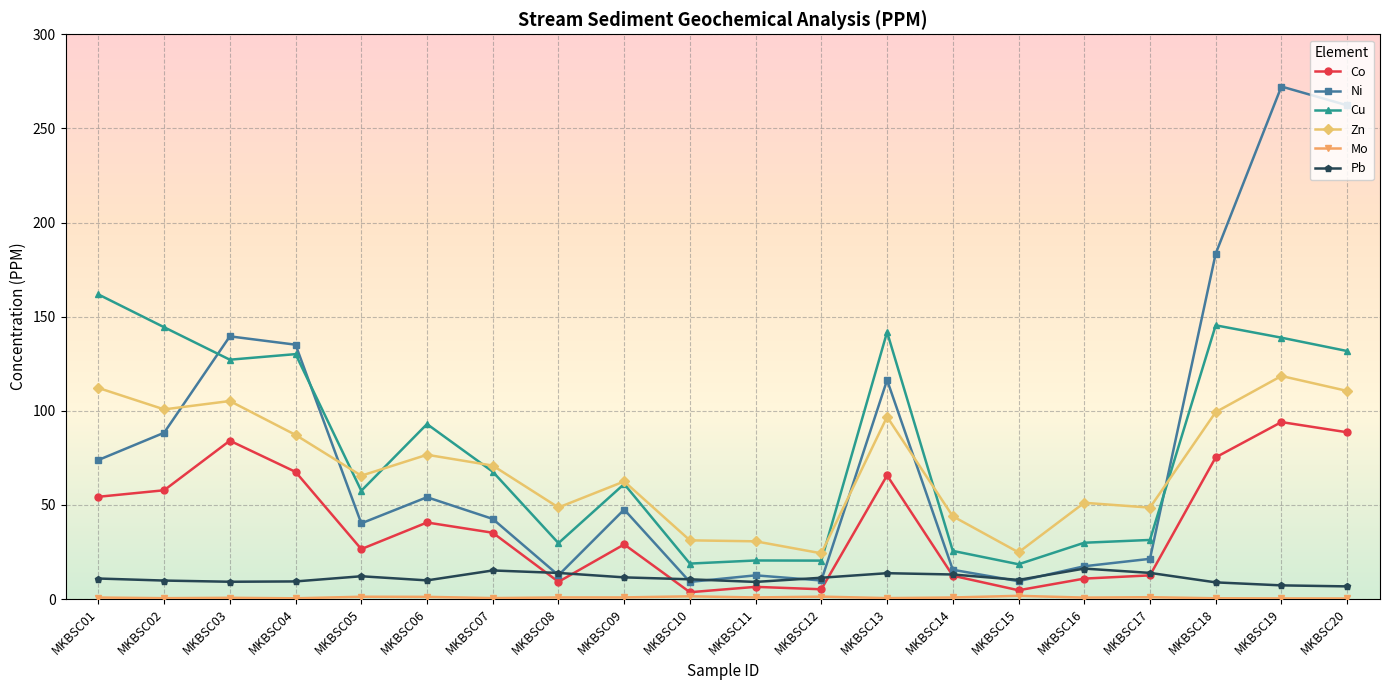

The value of Zn at MKBSC20 is 110.5. True or false?

True